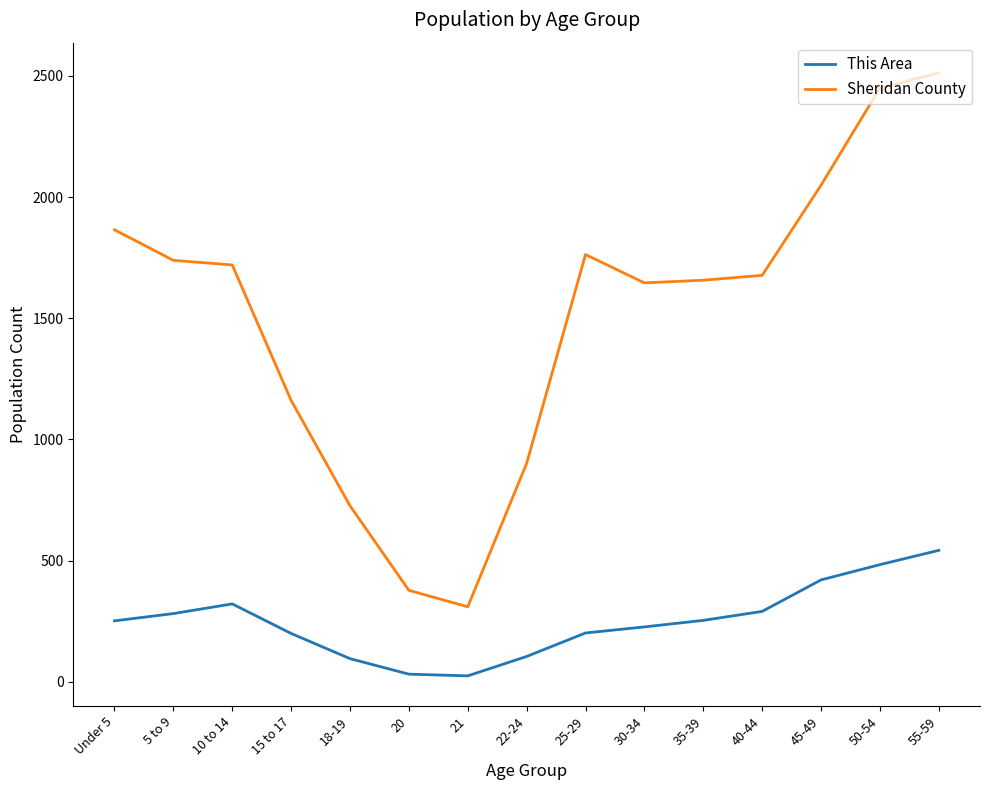

Which series has the largest total across all categories?

Sheridan County